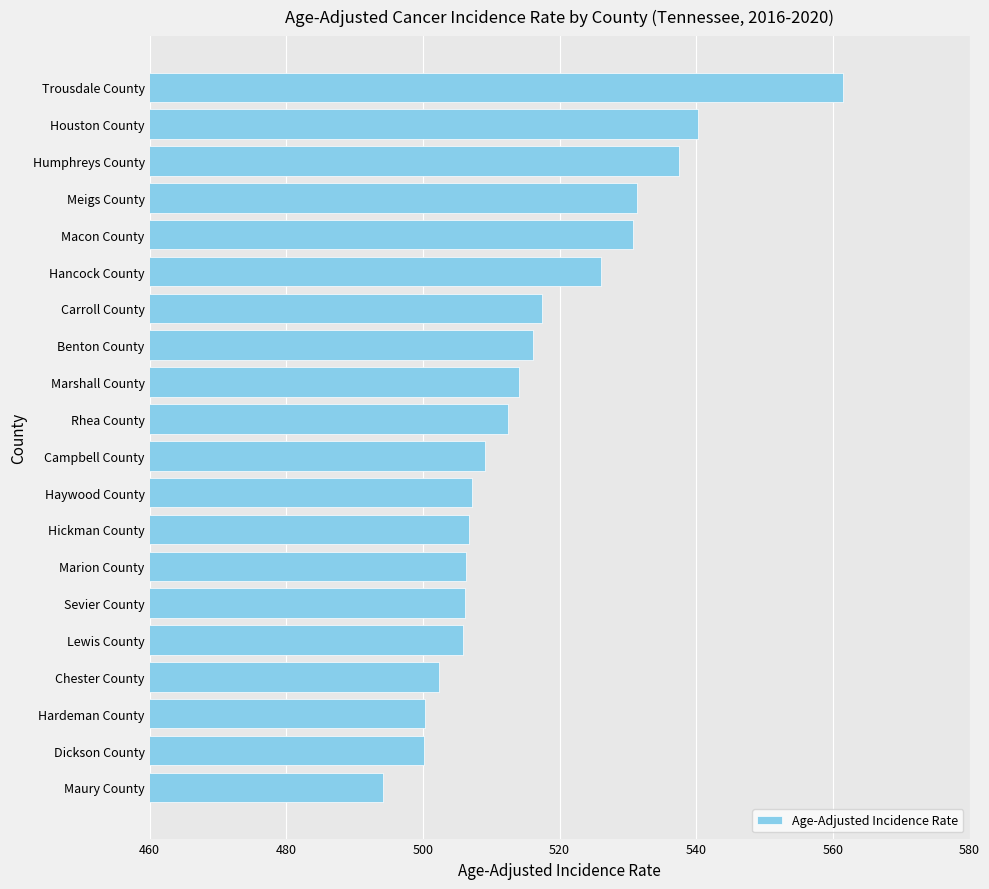

What is the label of the 16th bar from the top?

Lewis County